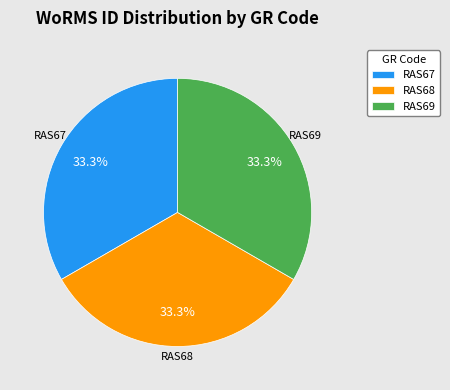

To the nearest percent, what percentage of the pie is RAS67?

33%